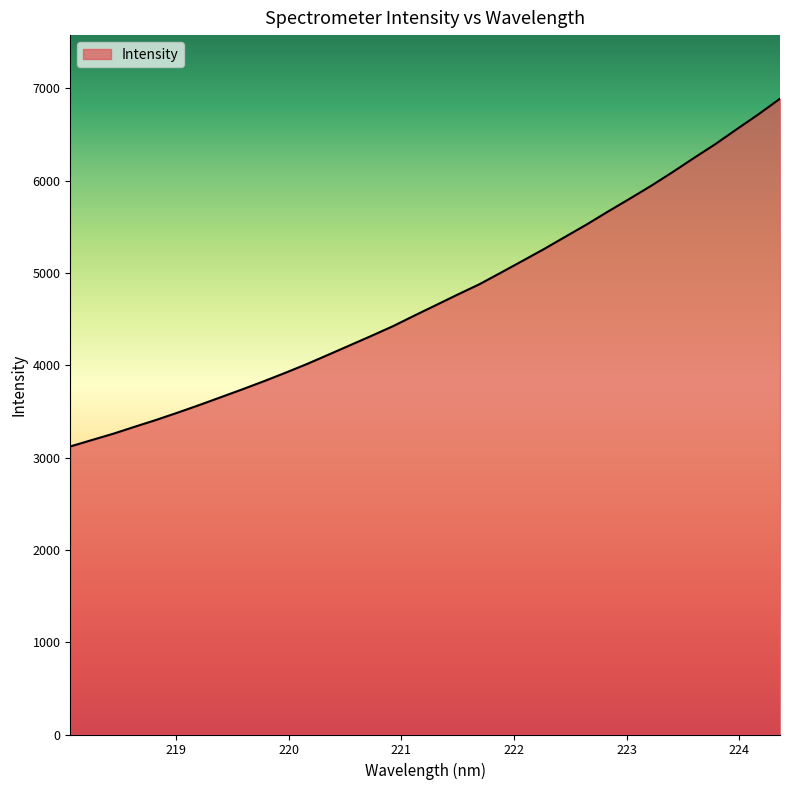

True or false: the data has more than 1 interior local peaks.

False